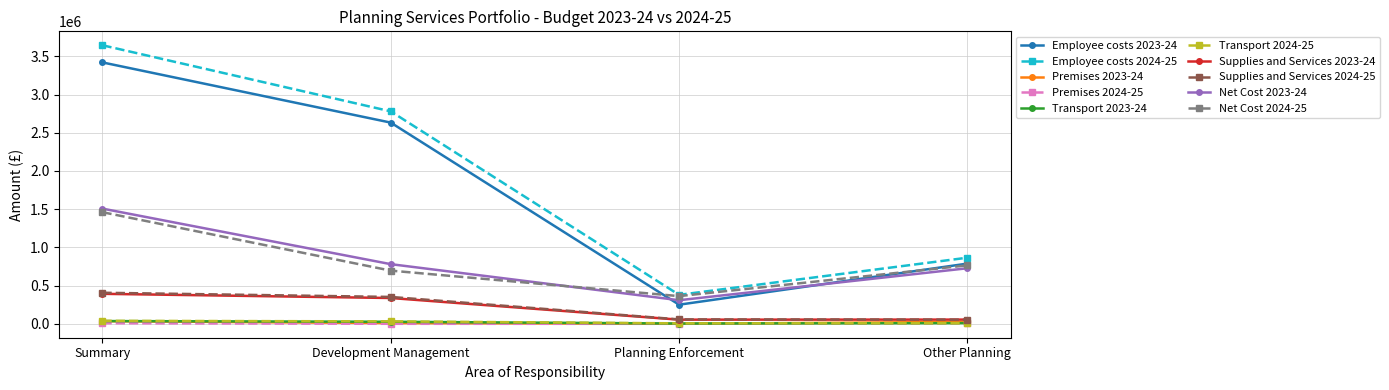

What is the total value across all series at Development Management?

7645100